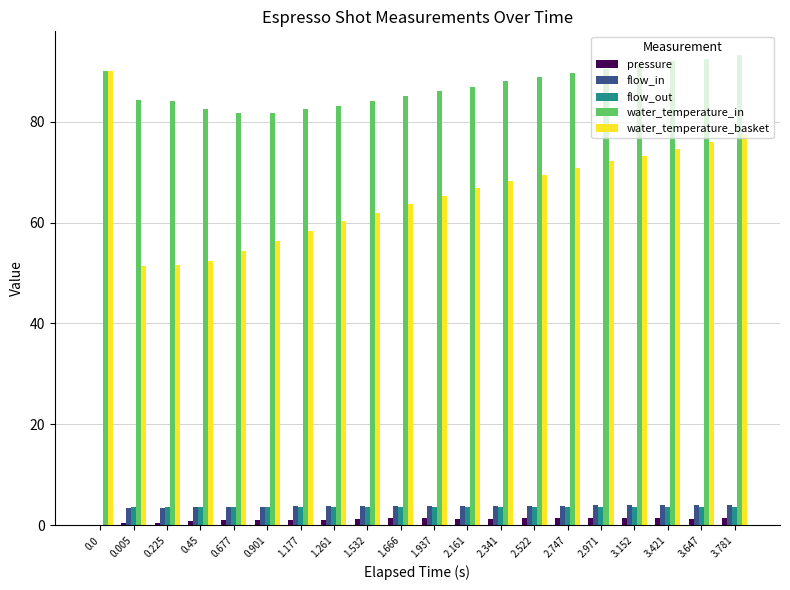

What is the highest value of the water_temperature_in series?

93.2